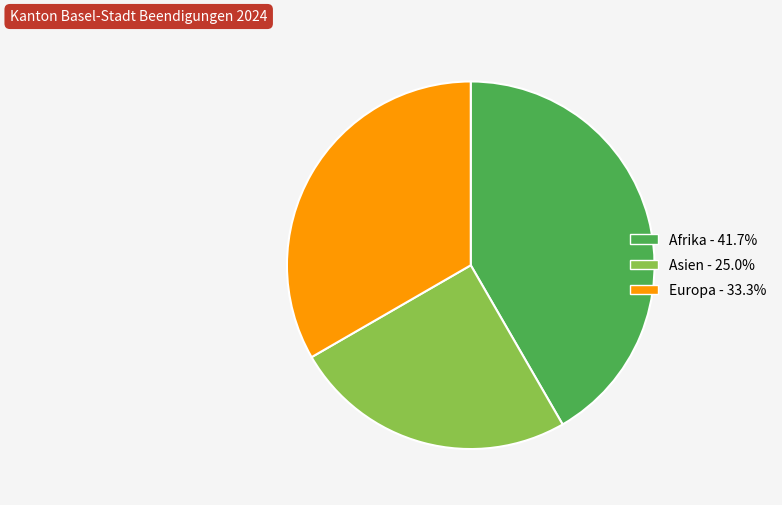

True or false: Asien accounts for 13% of the total.

False